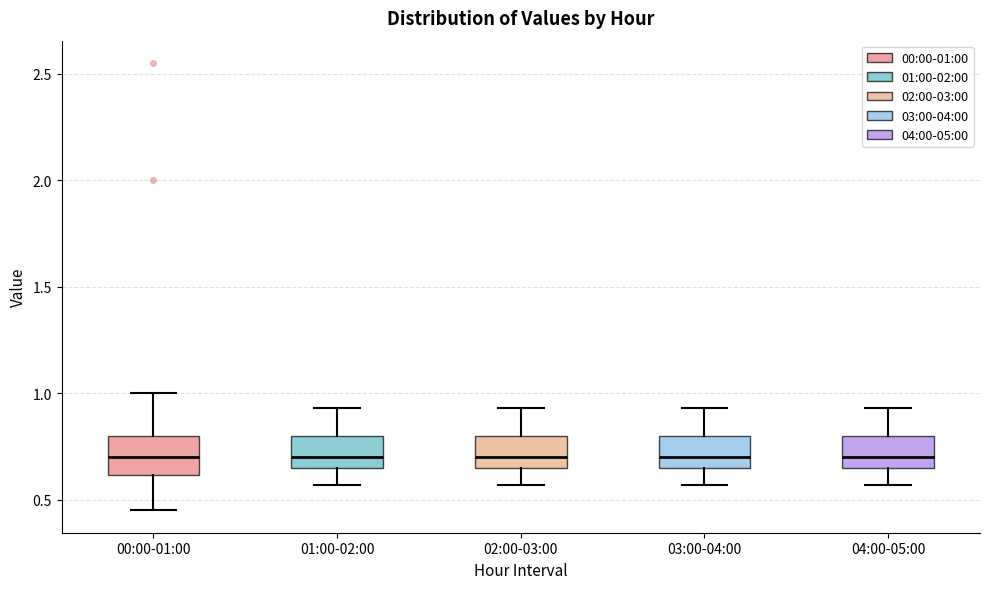

Where is the upper edge of the box for 02:00-03:00 on the y-axis? The values are not printed on the chart, so give them approximately, as read against the axis.

0.80